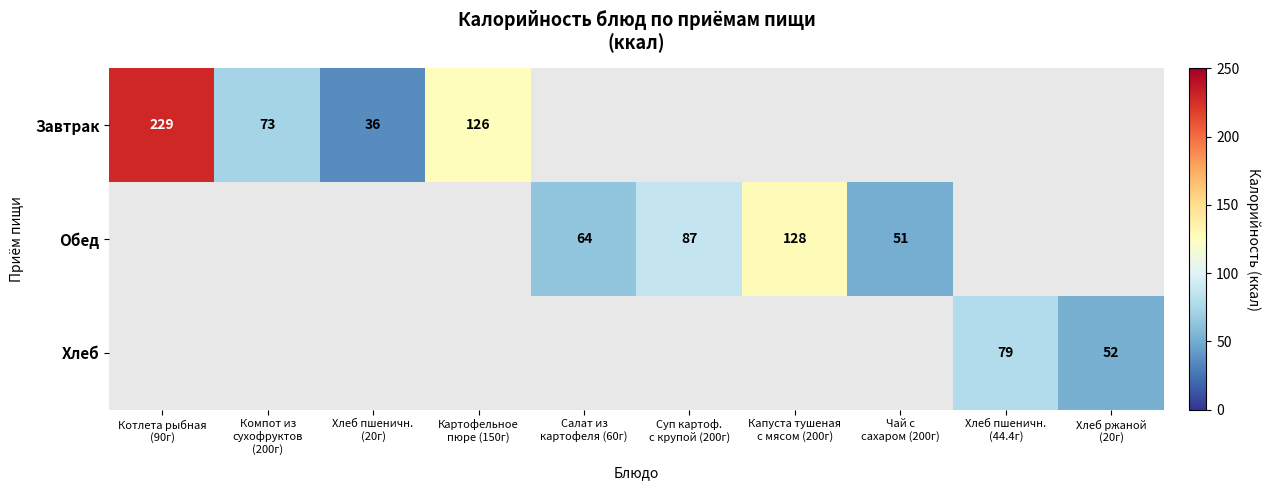

What is the highest value of the Завтрак series?

229.0